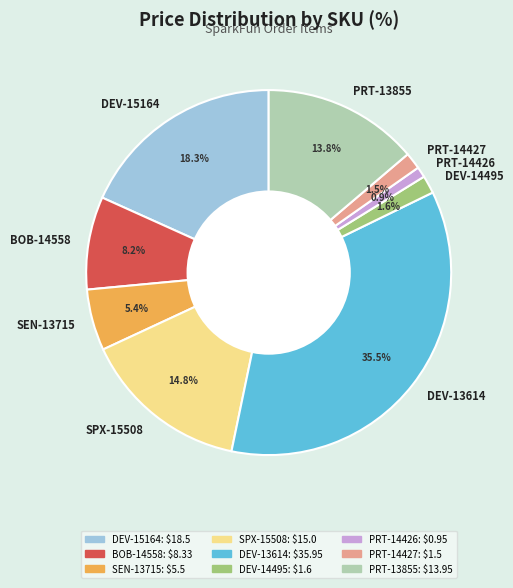

Which category has the smallest portion of the pie?

PRT-14426